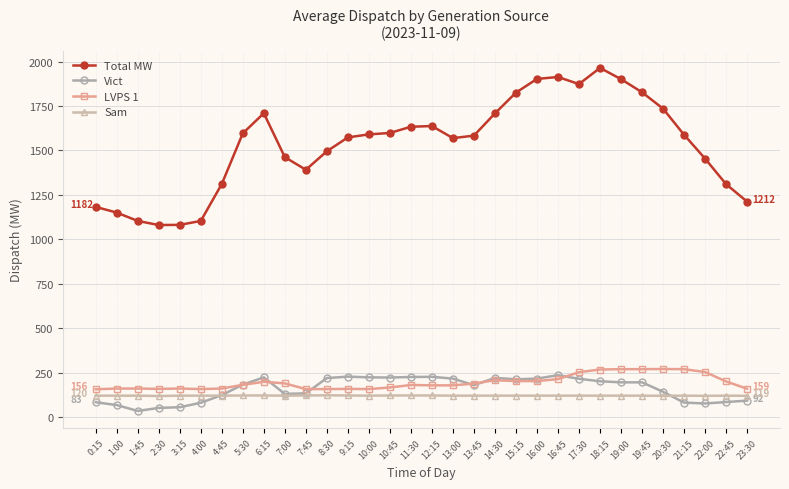

What is the sum of the Sam values at 2:30 and 4:00?

238